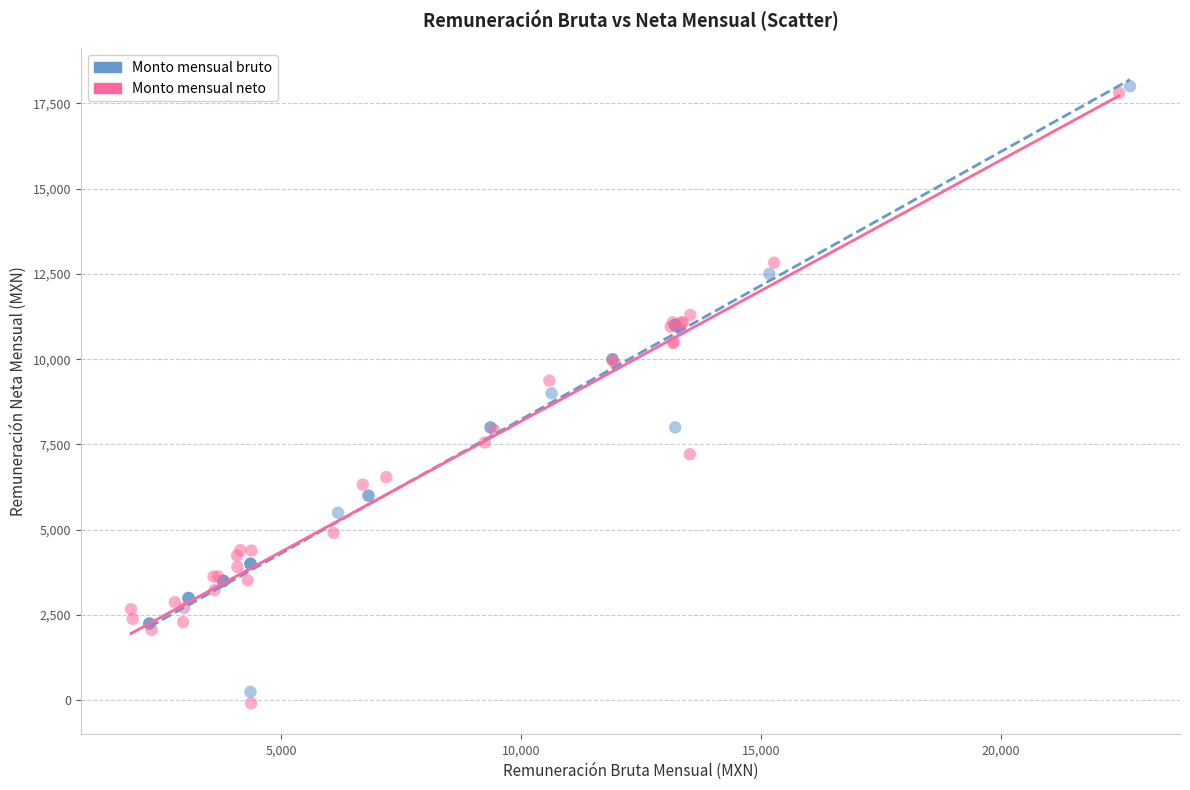

Which series has the largest Y range (max minus min)?

Monto mensual neto